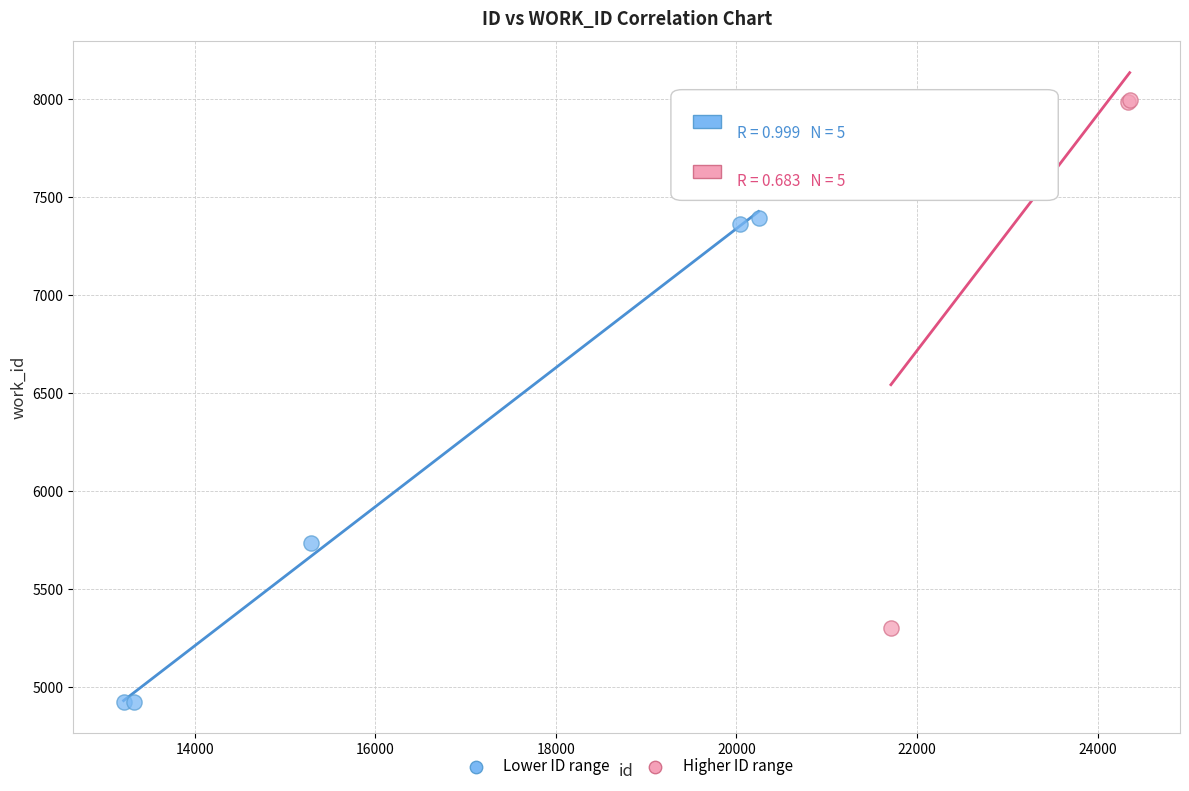

Which series has the widest spread of Y values?

Higher ID range